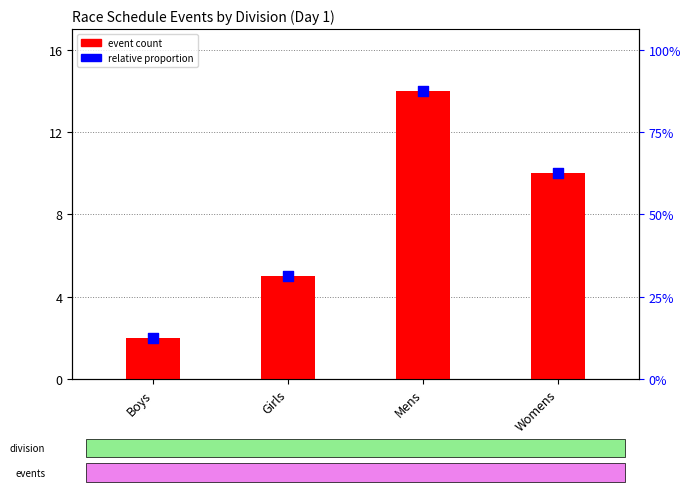

Which series has the largest total across all categories?

event count